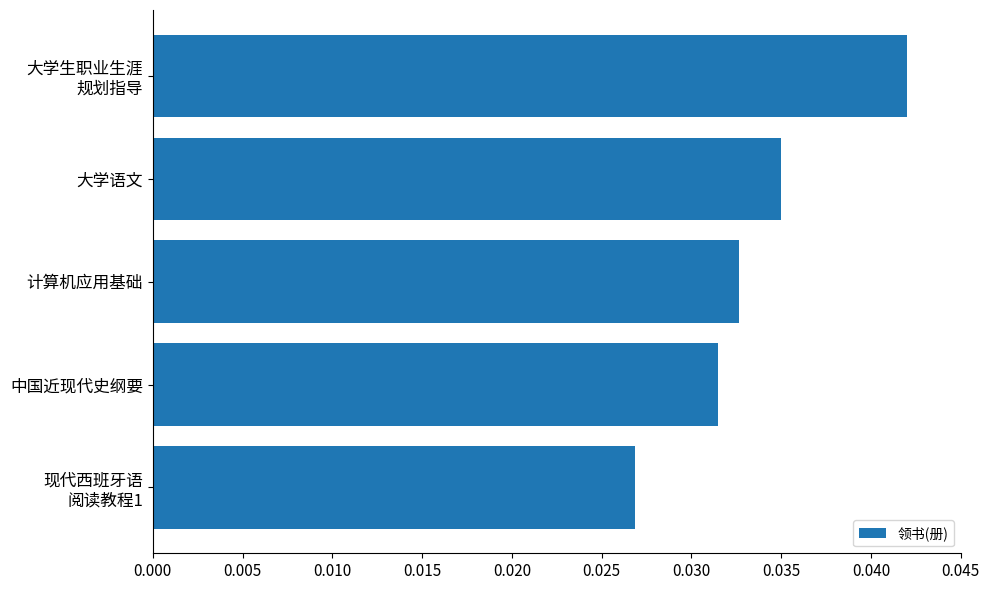

At which category does the chart reach its minimum across all series?

现代西班牙语
阅读教程1